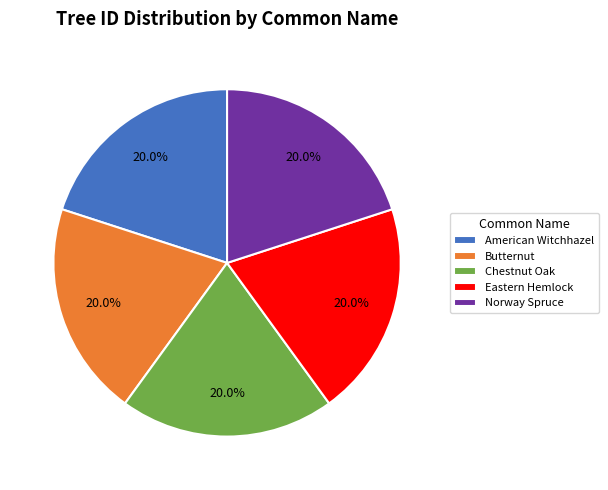

What portion of the pie excludes Chestnut Oak?

80.0%